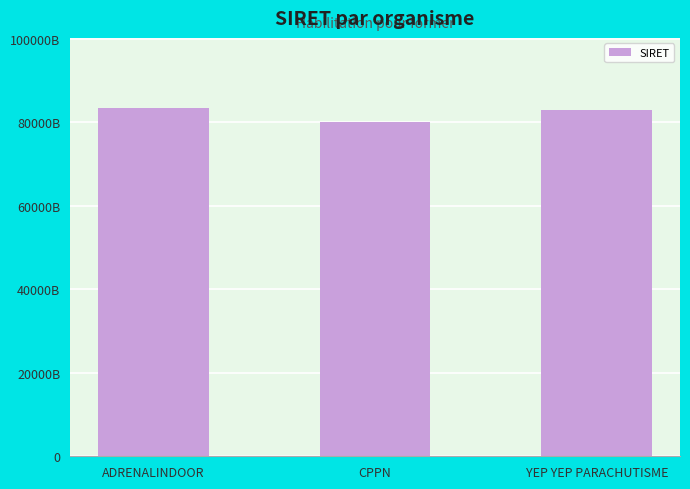

What is the maximum value shown in the chart?

83457456800020